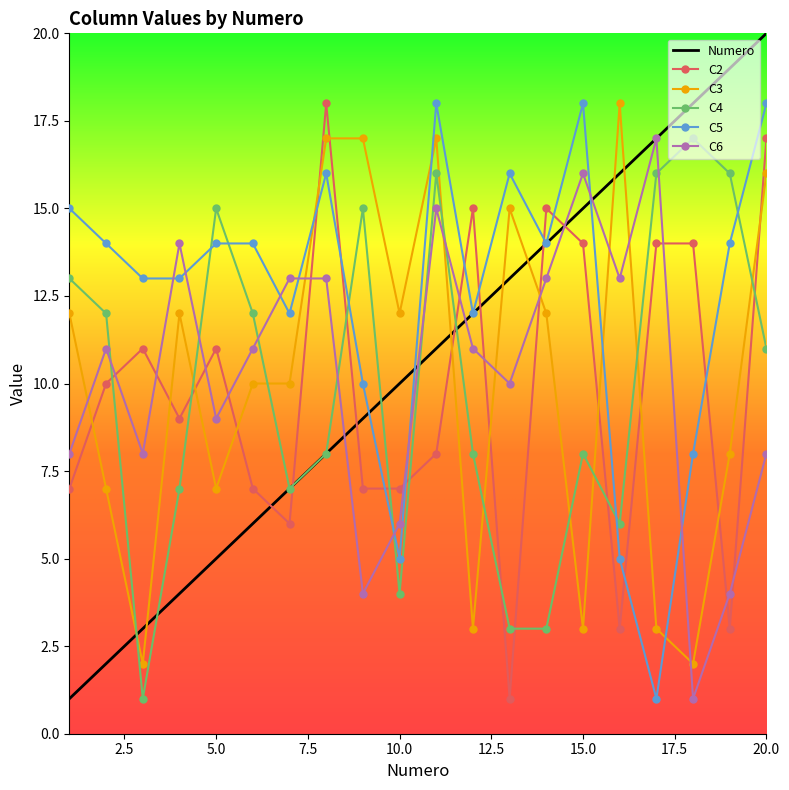

Which series has the largest range (max minus min)?

Numero